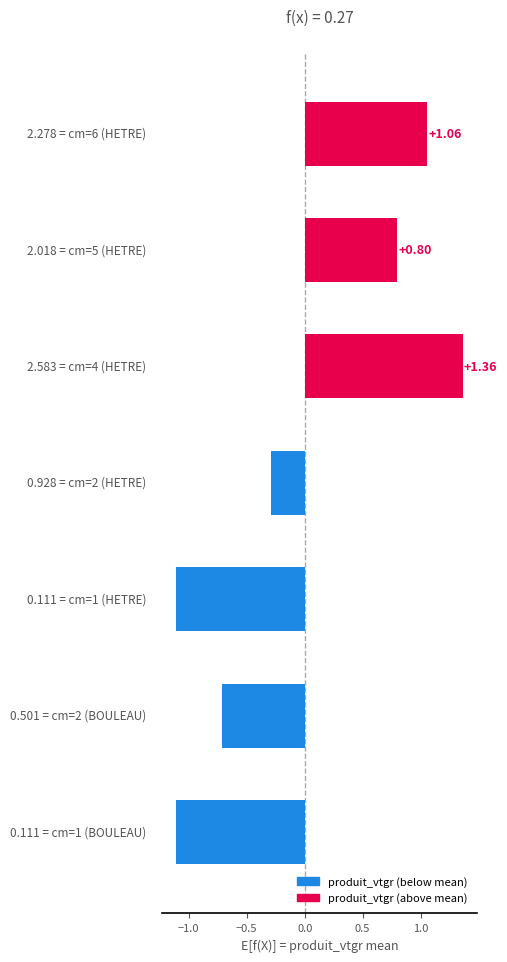

How many categories are shown in the chart?

7